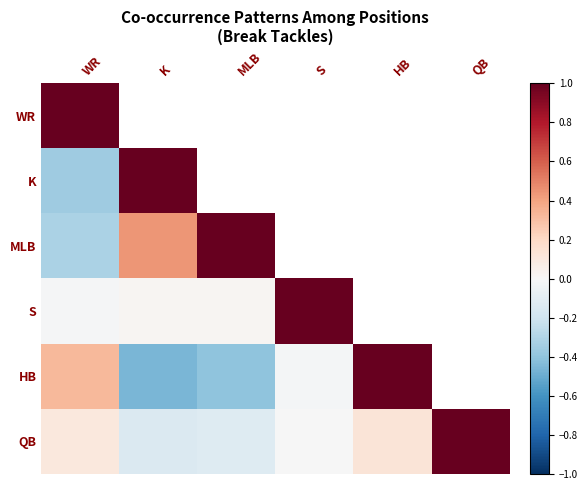

Which has a higher value, S or HB?

HB